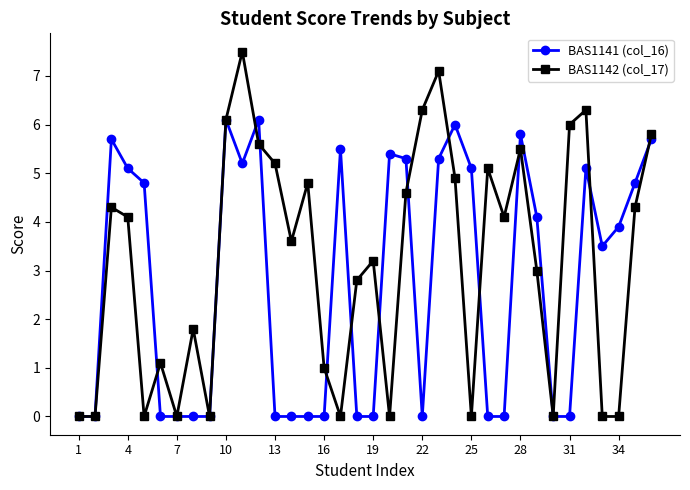

True or false: BAS1142 (col_17) has more than 0 points higher than both neighbors.

True